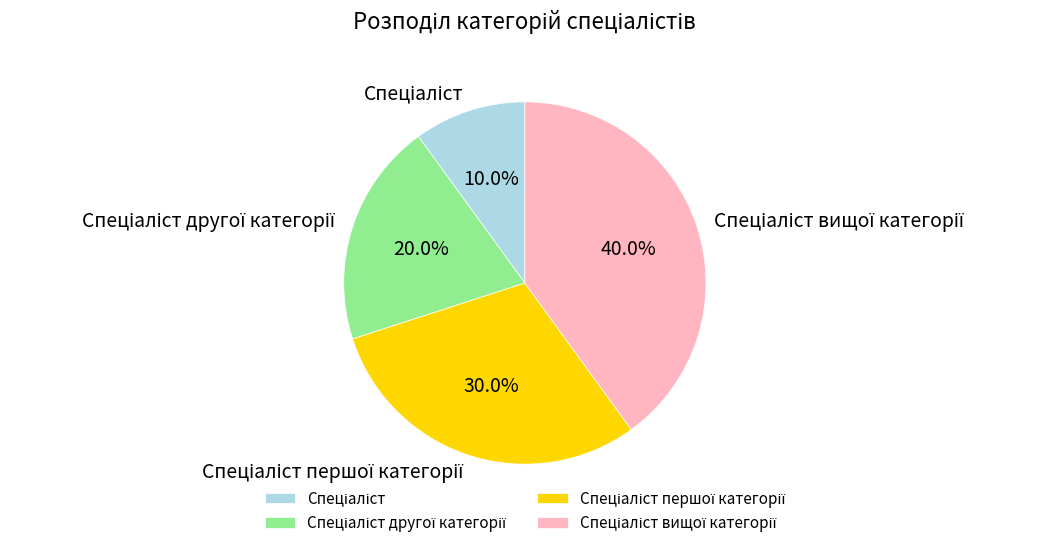

Is there any slice that represents more than half of the pie?

No